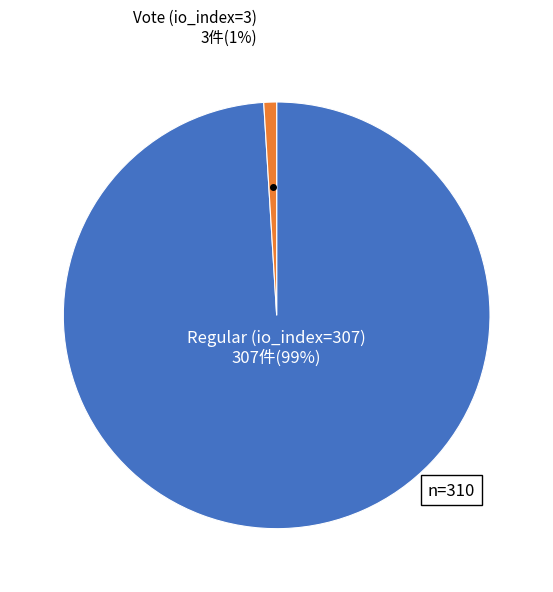

Is there any slice that represents more than half of the pie?

Yes